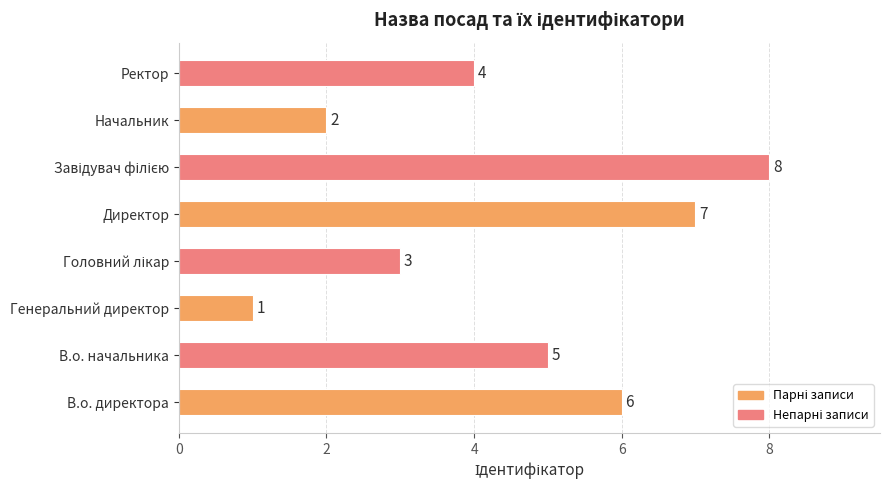

What is the difference between the maximum and minimum values?

7